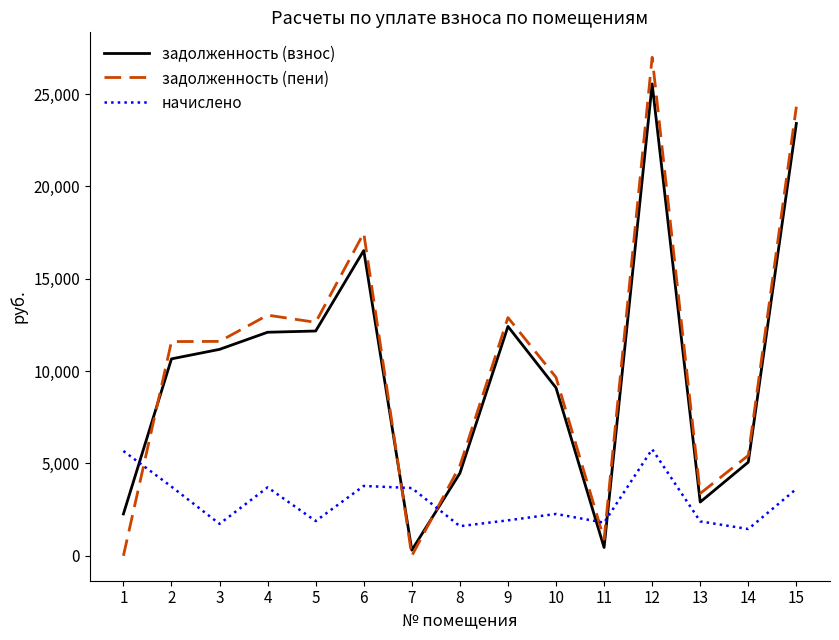

What is the total value across all series at 1?

7938.0